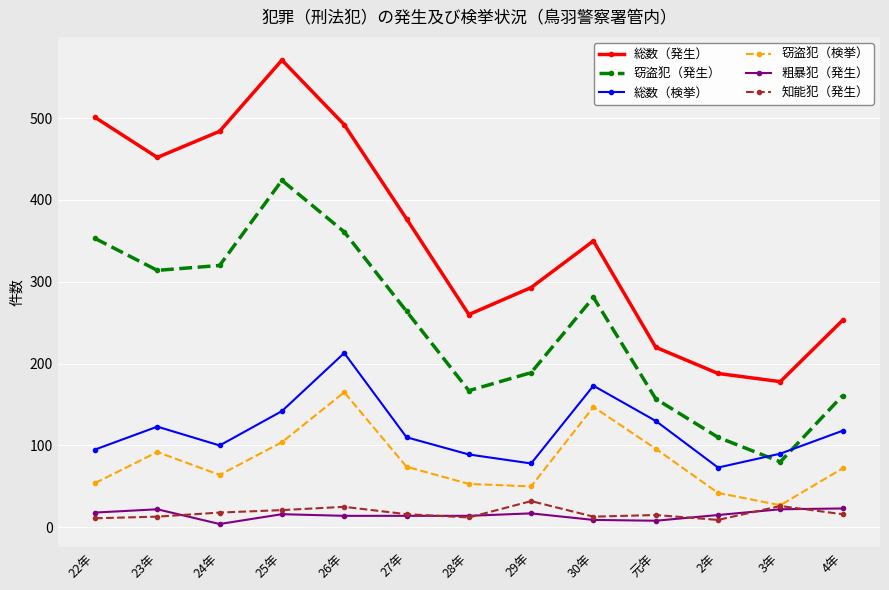

Count the number of data series in this chart.

6